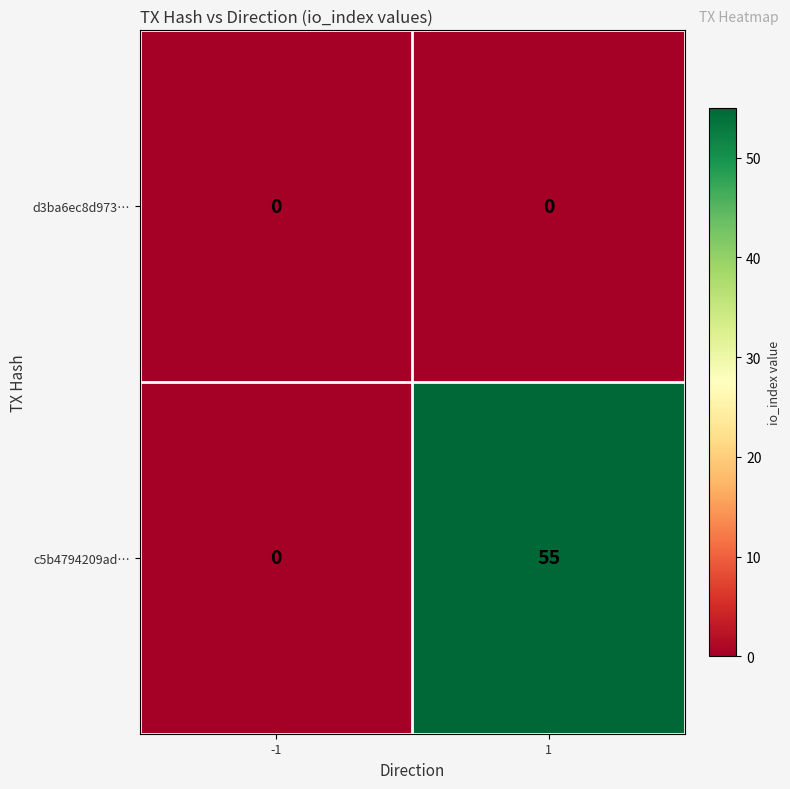

What is the difference between the highest and lowest values at 1?

55